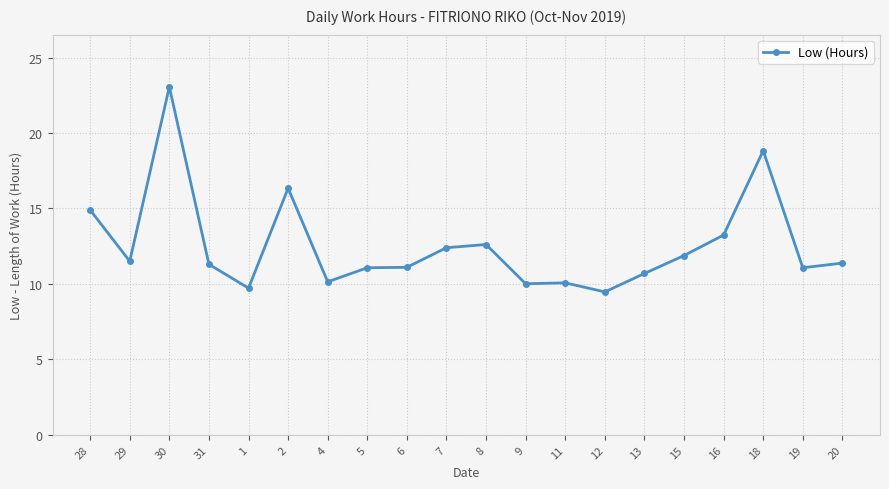

At which label does the data first exceed 11?

28